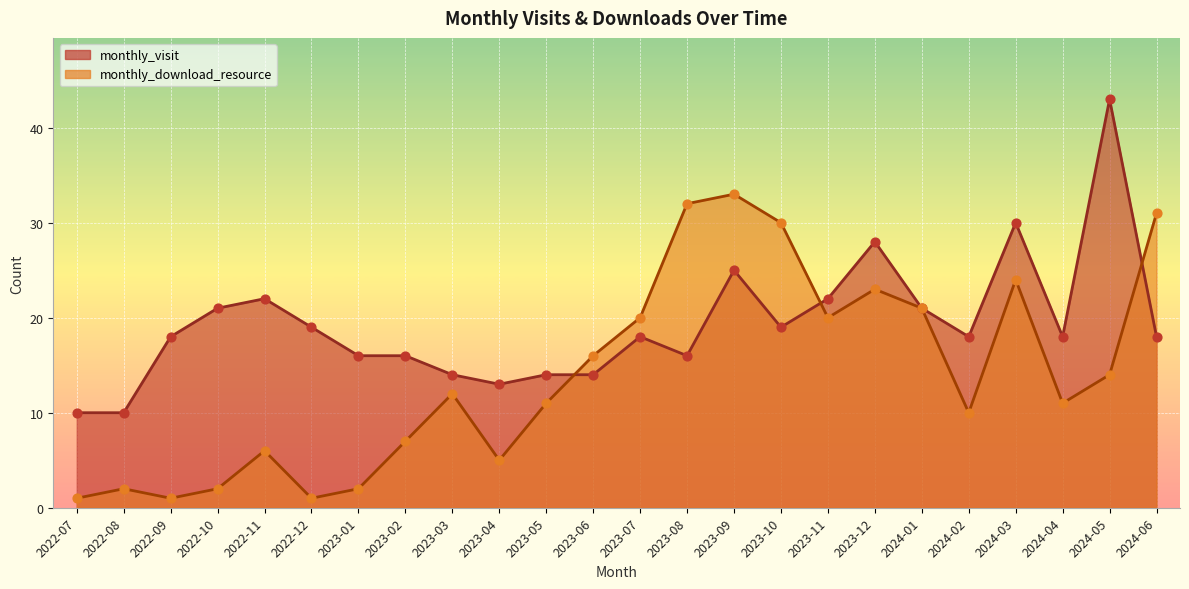

Which series reaches the minimum Y coordinate?

monthly_download_resource